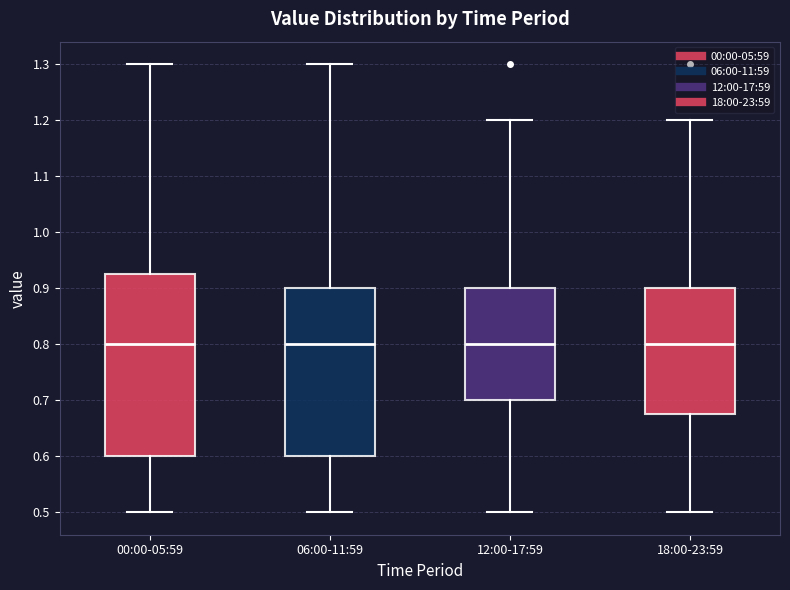

Reading left to right, read every box against the y-axis: the position of its median line, the range the box covers, and the ends of its whiskers. The values are not printed on the chart, so give them approximately, as read against the axis.

00:00-05:59: median 0.80, box 0.60 to 0.93, whiskers 0.50 to 1.30
06:00-11:59: median 0.80, box 0.60 to 0.90, whiskers 0.50 to 1.30
12:00-17:59: median 0.80, box 0.70 to 0.90, whiskers 0.50 to 1.20
18:00-23:59: median 0.80, box 0.68 to 0.90, whiskers 0.50 to 1.20